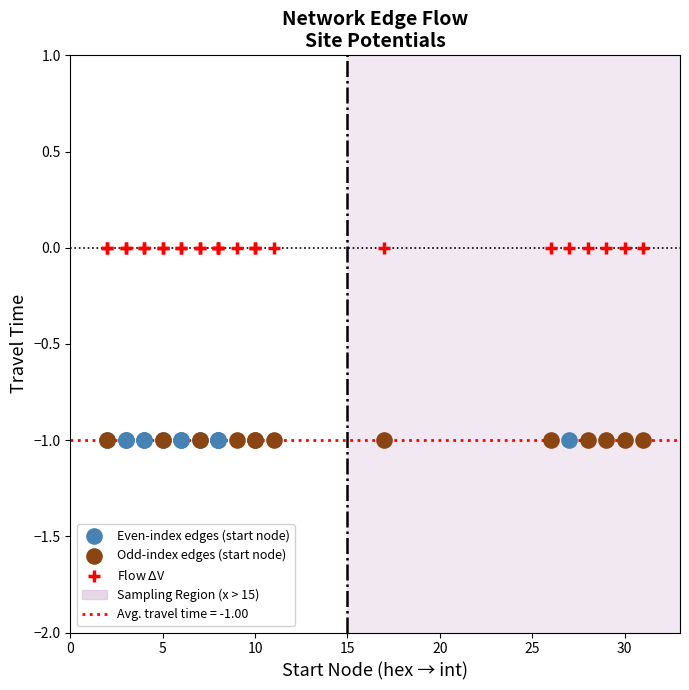

Which series contains the highest Y value?

Flow $\Delta$V